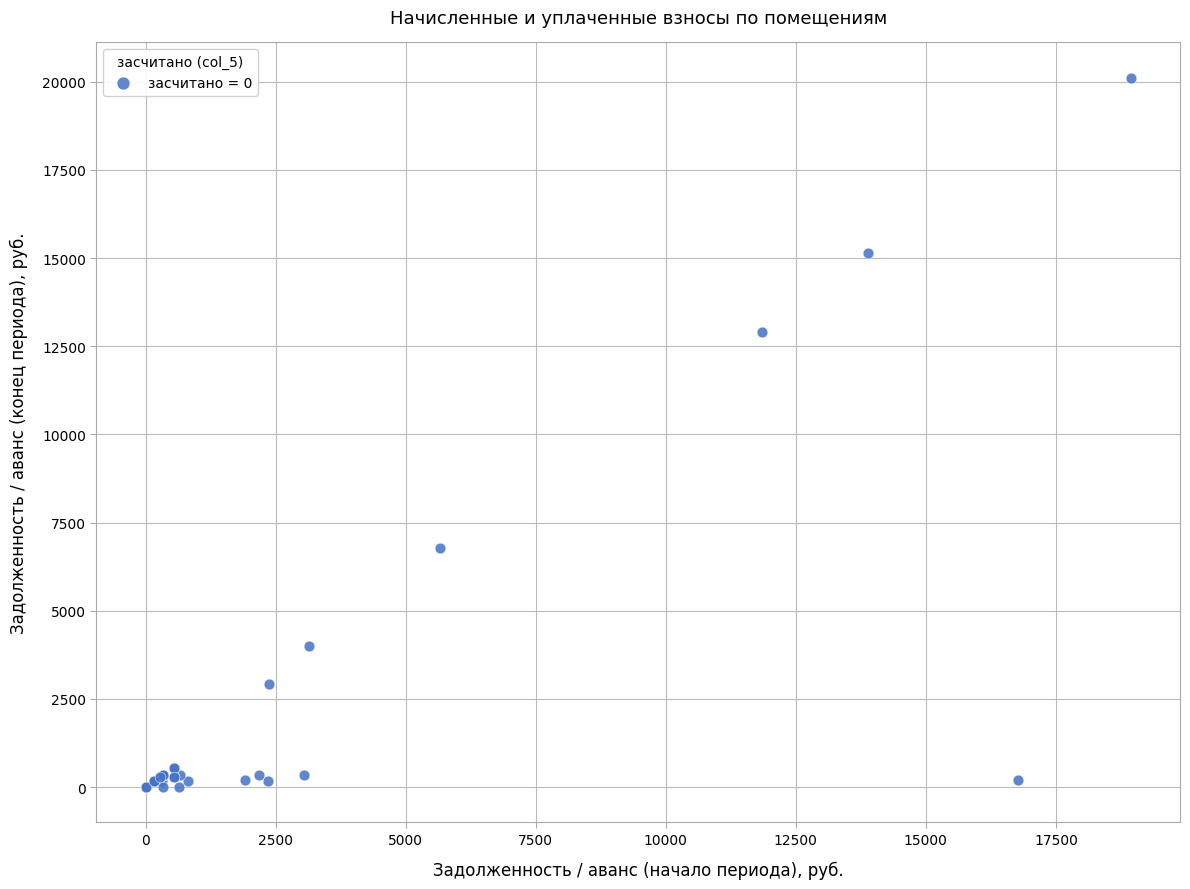

What Y value in the scatter plot is closest to 10055?

12903.5